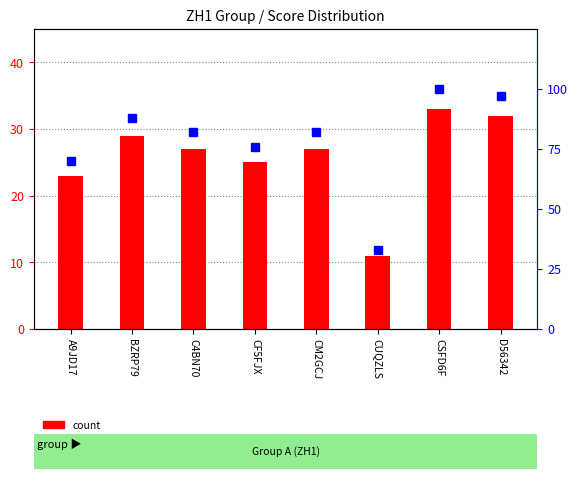

What is the label of the 8th bar from the right?

A9JD17